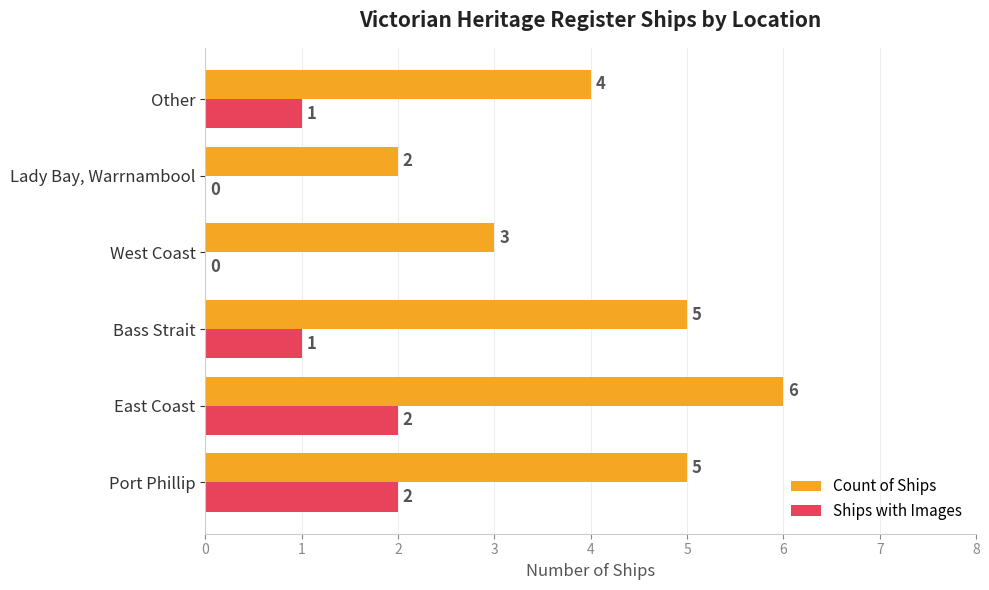

Which series changed the most between Port Phillip and East Coast?

Count of Ships